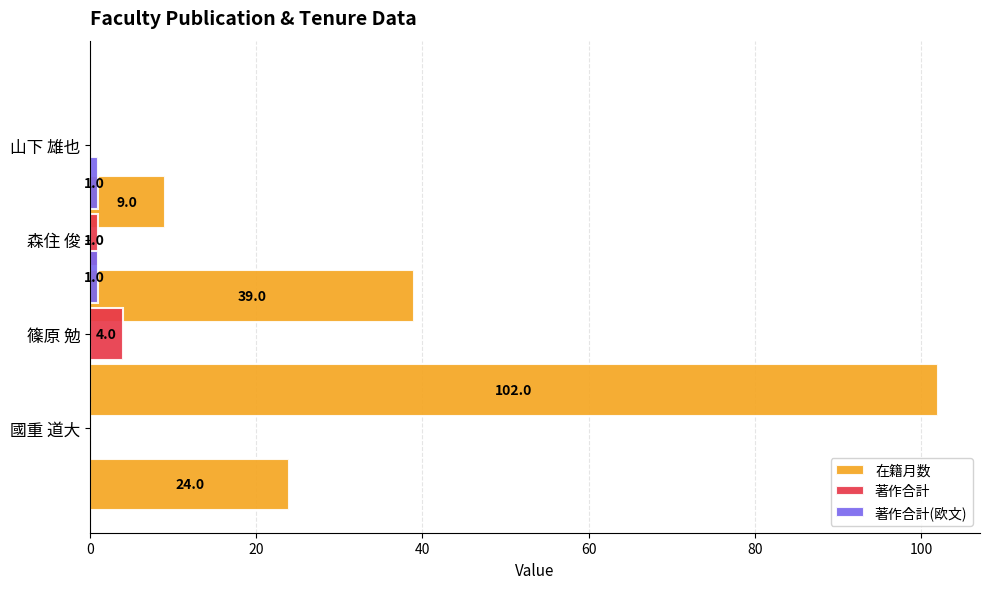

How many values in the 著作合計(欧文) series are below 1?

2